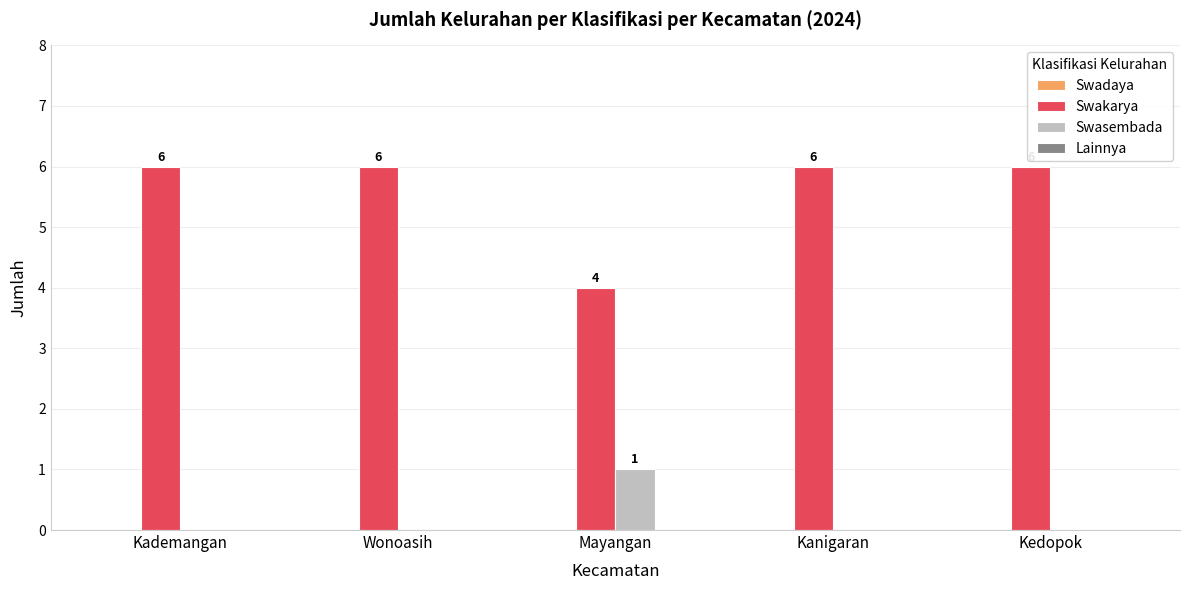

Count the number of data series in this chart.

2